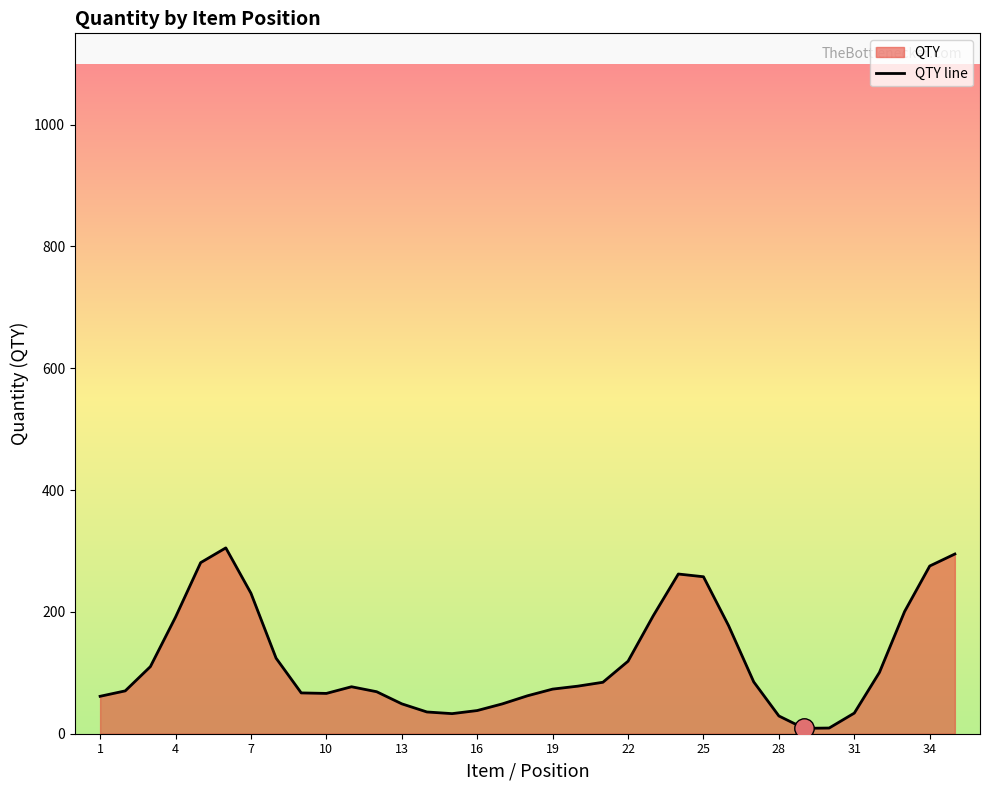

How many data points are less than 78?

17